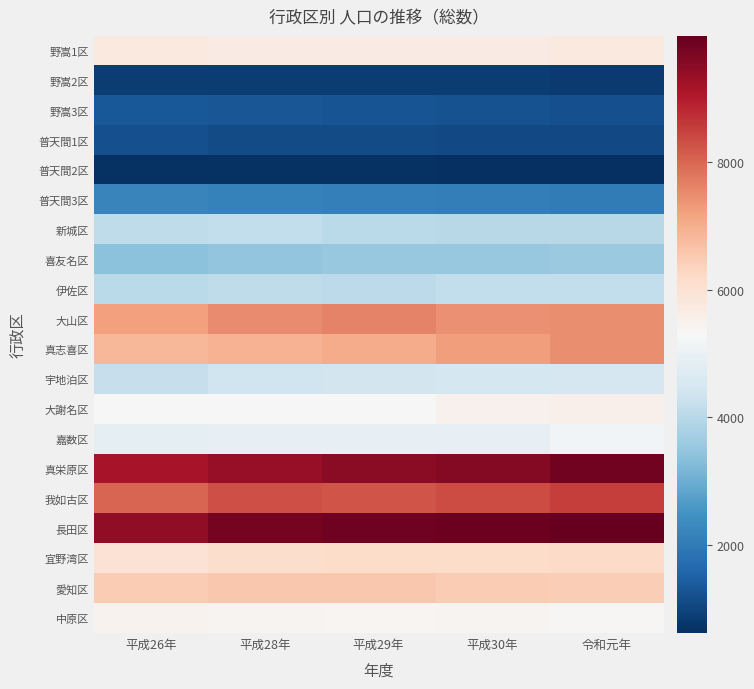

Which category has the highest value across all series?

令和元年